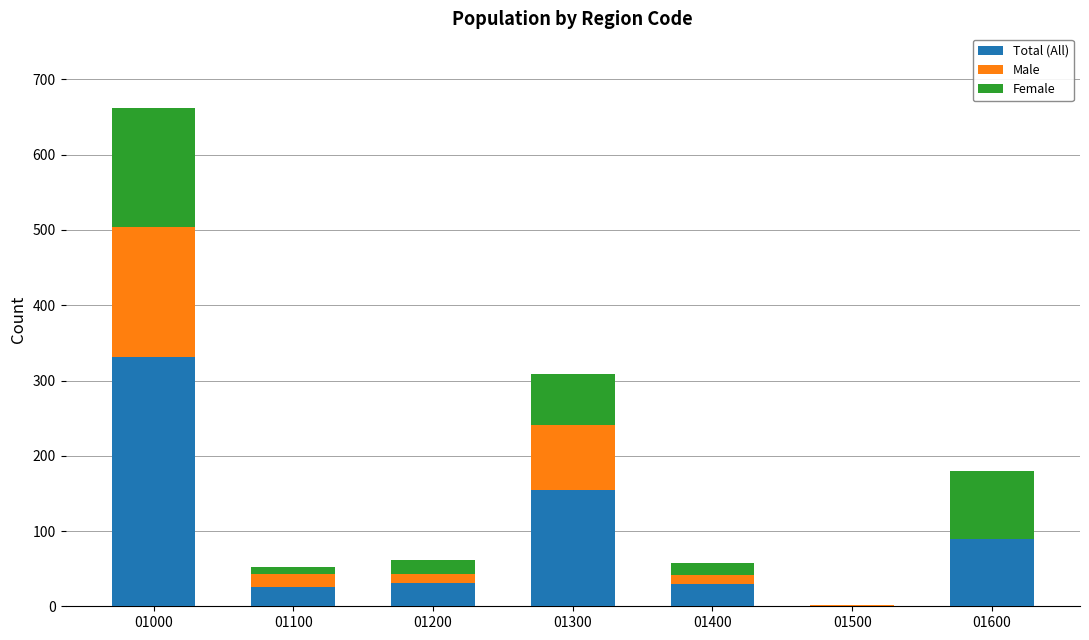

Is it true that Total (All) equals 331 at 01000?

True